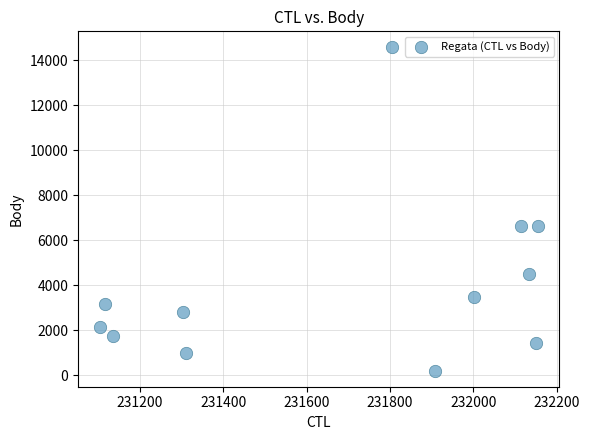

What is the range of X values (max minus min)?

1050